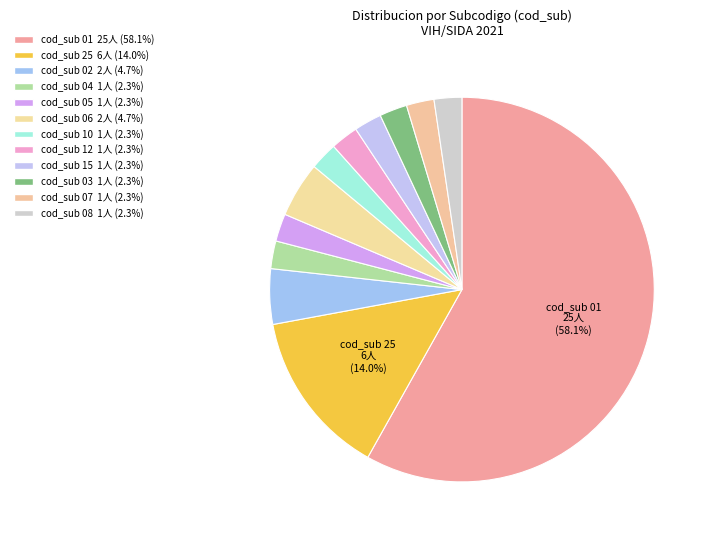

How many slices are in this pie chart?

12